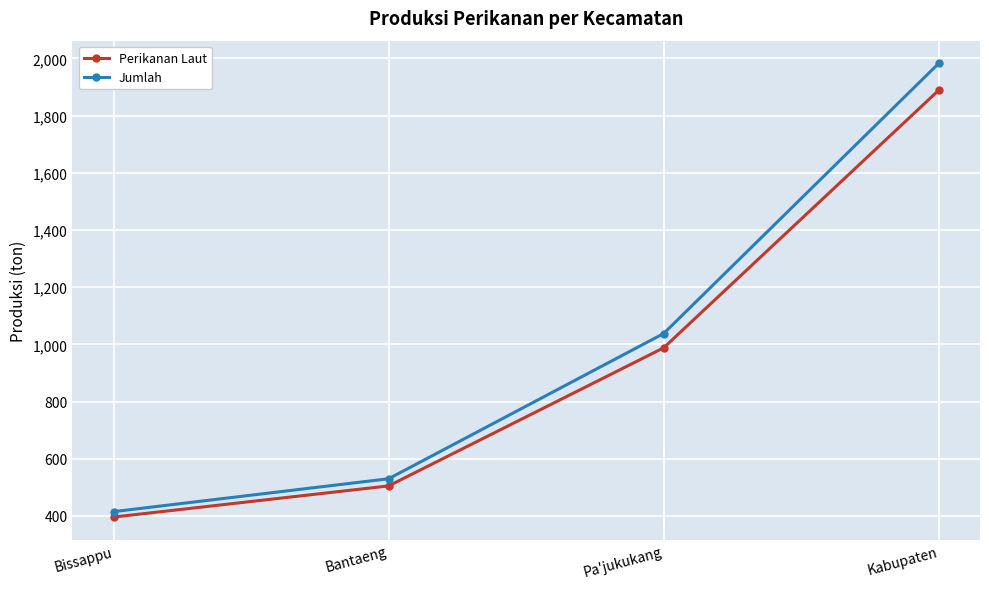

Where is Jumlah nearest to the value 1199?

Pa'jukukang